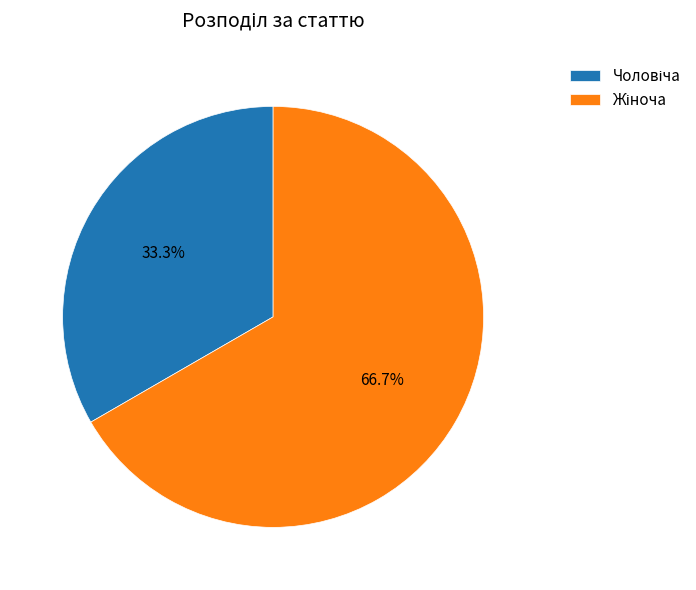

Count the number of slices in the pie.

2